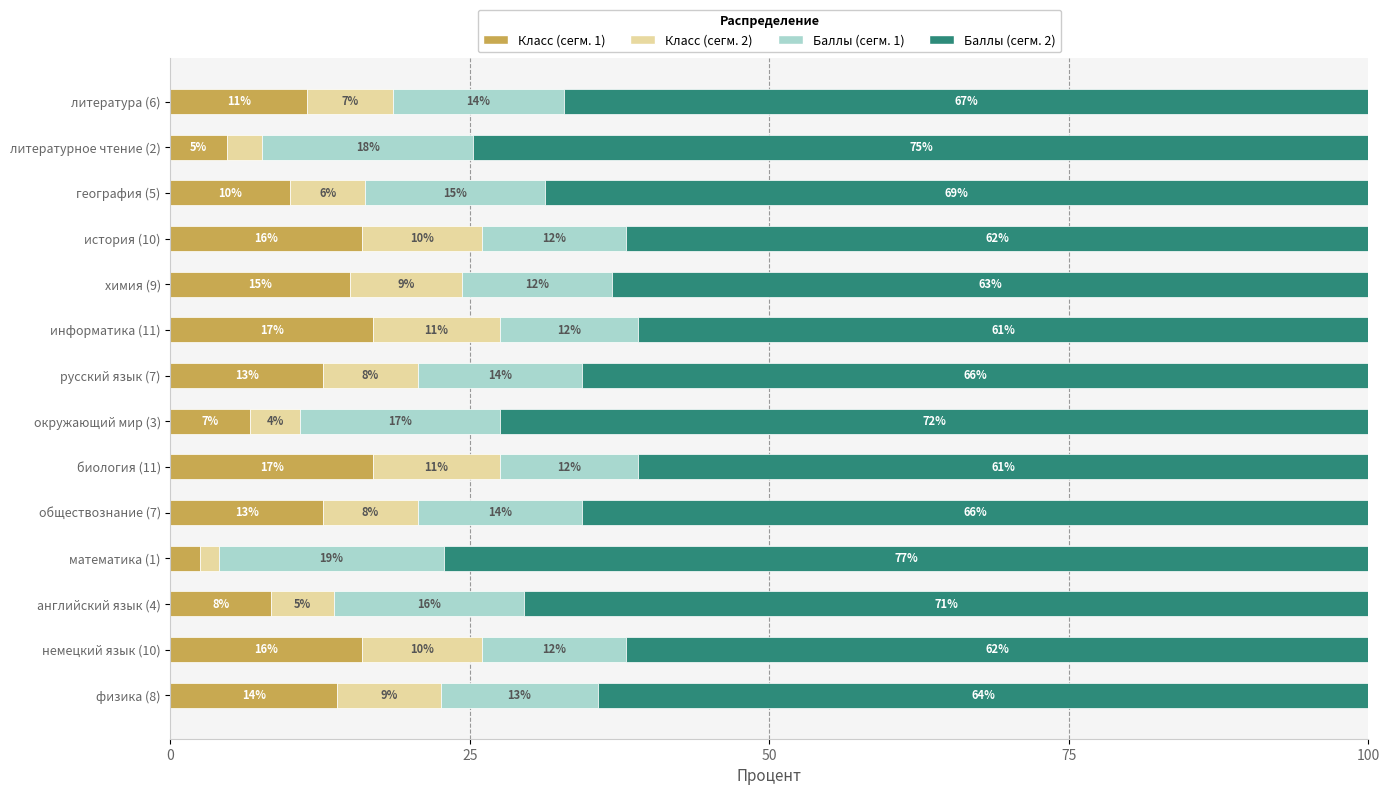

What is the average value of the Класс (сегм. 1) series?

11.7